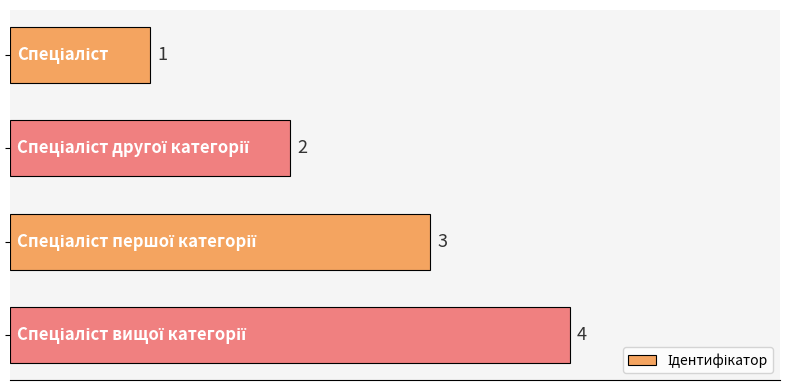

How many values are between 2 and 4?

3